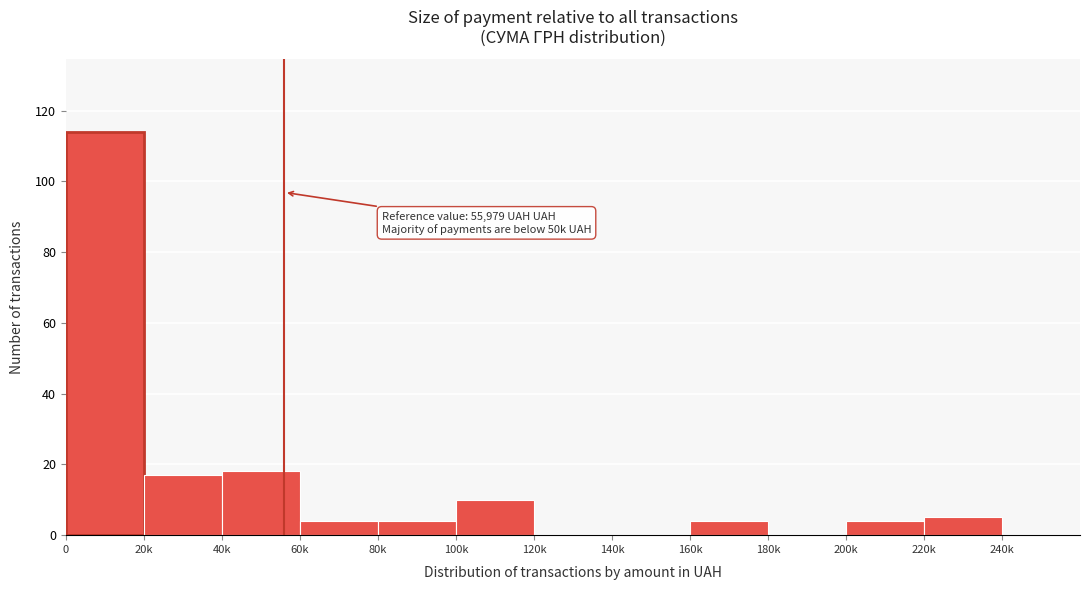

Reading left to right, transcribe all the data shown in this chart.

0=114	20k=17	40k=18	60k=4	80k=4	100k=10	120k=0	140k=0	160k=4	180k=0	200k=4	220k=5	240k=0